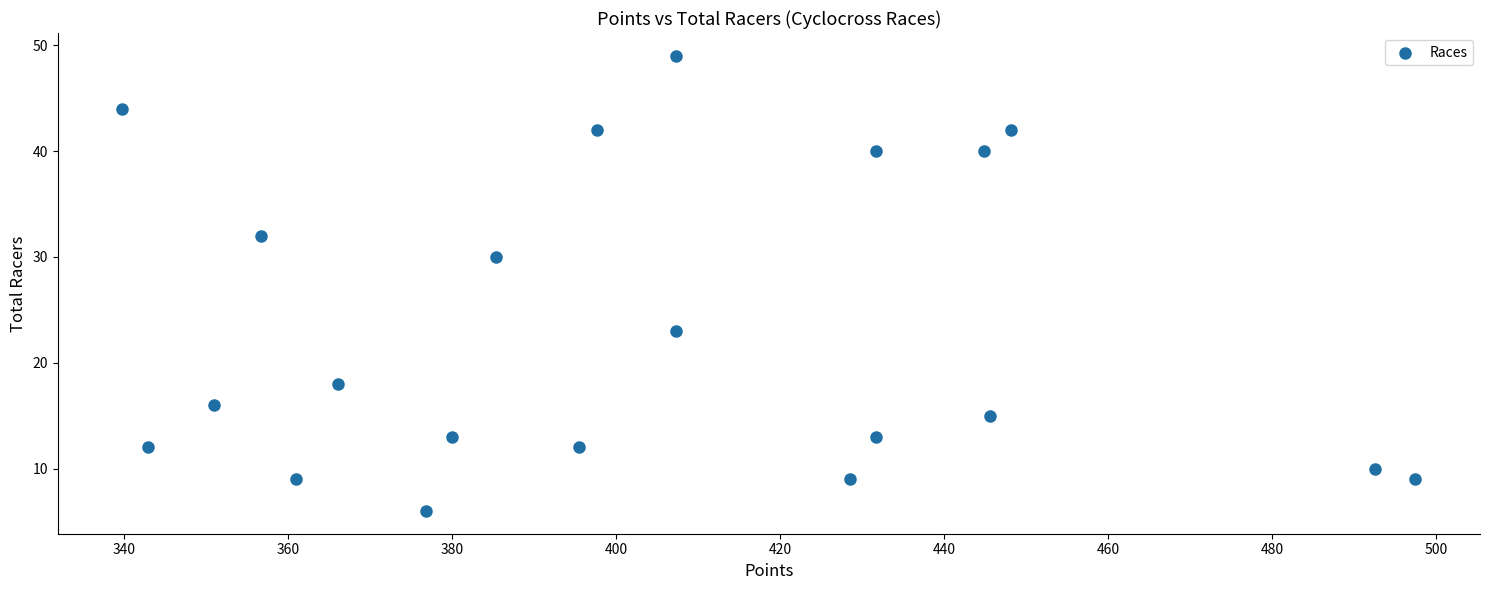

What Y value in the scatter plot is closest to 27?

30